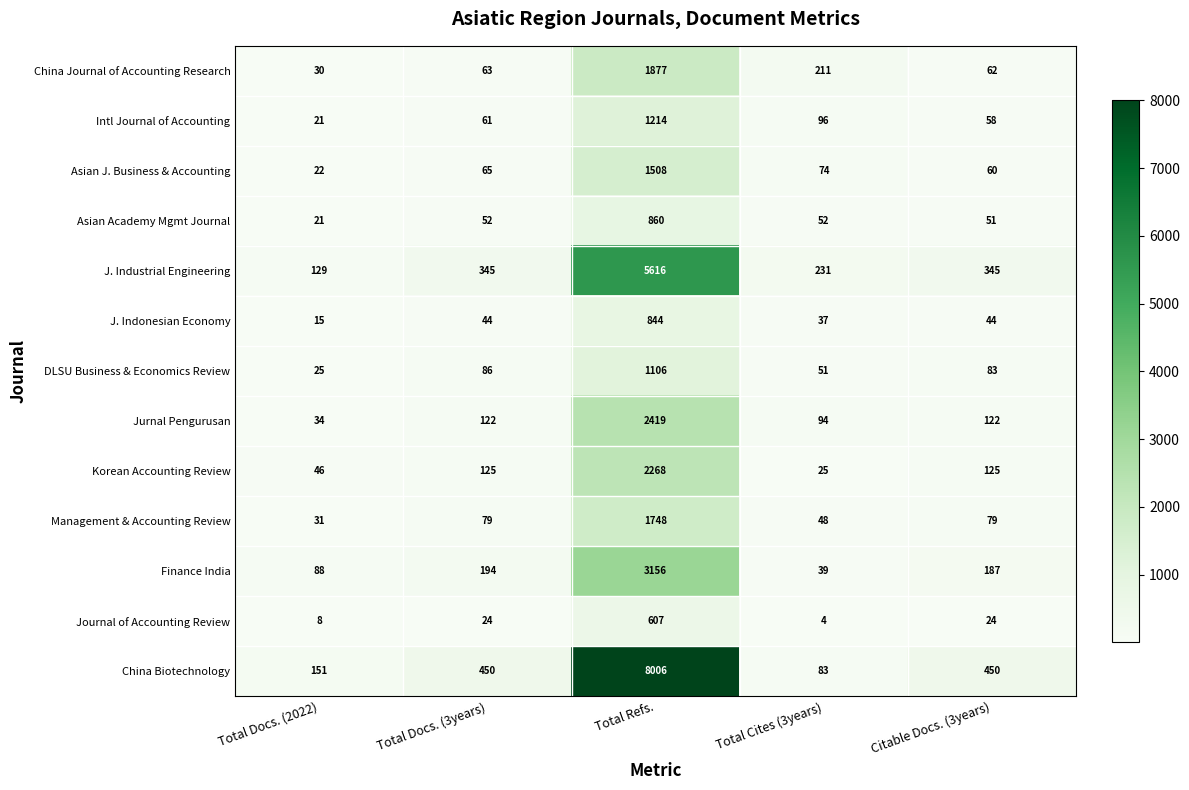

At how many categories does at least one series exceed 3416?

1